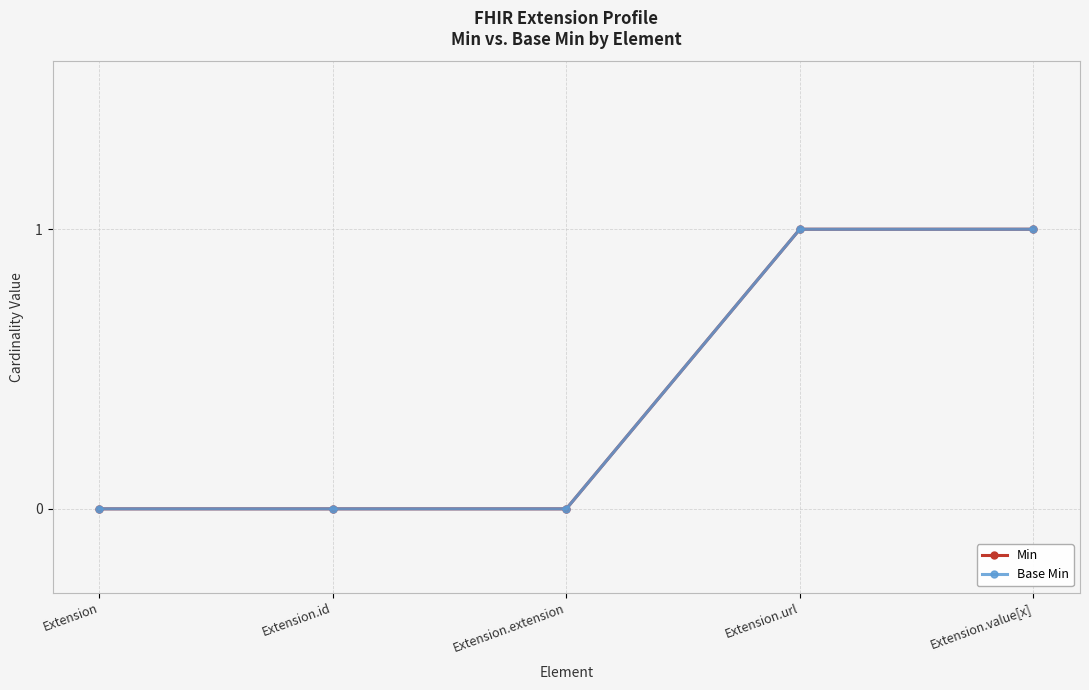

How many Min values are between 0 and 1?

5